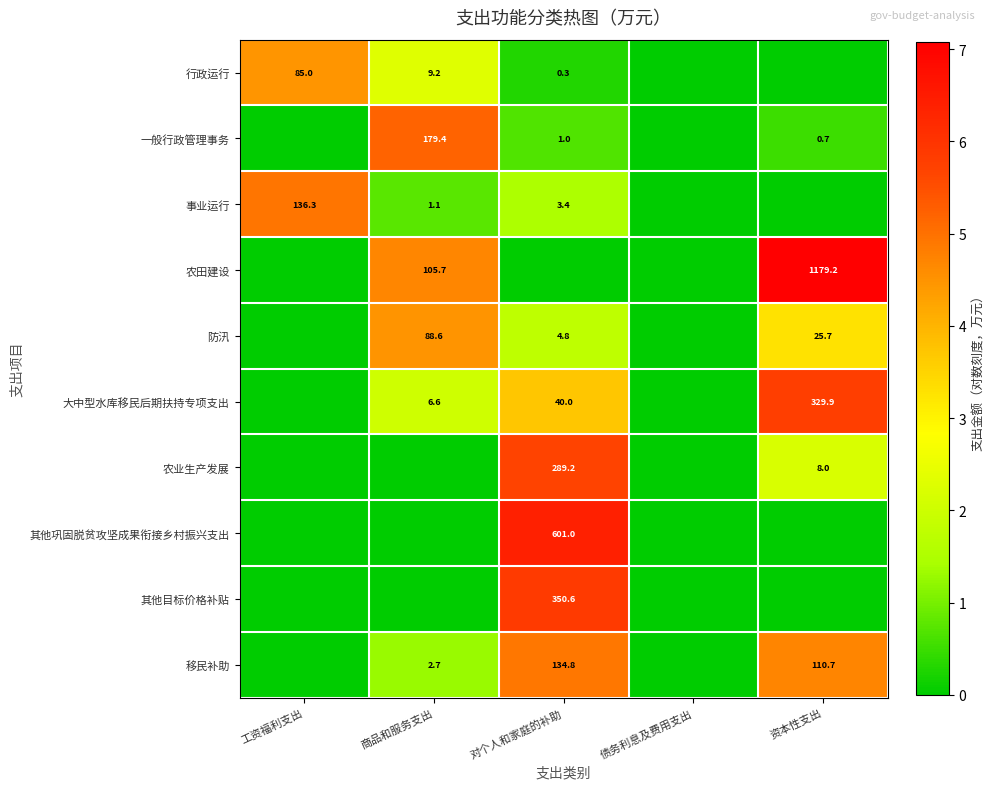

What is the sum of the 大中型水库移民后期扶持专项支出 values at 资本性支出 and 对个人和家庭的补助?

369.9